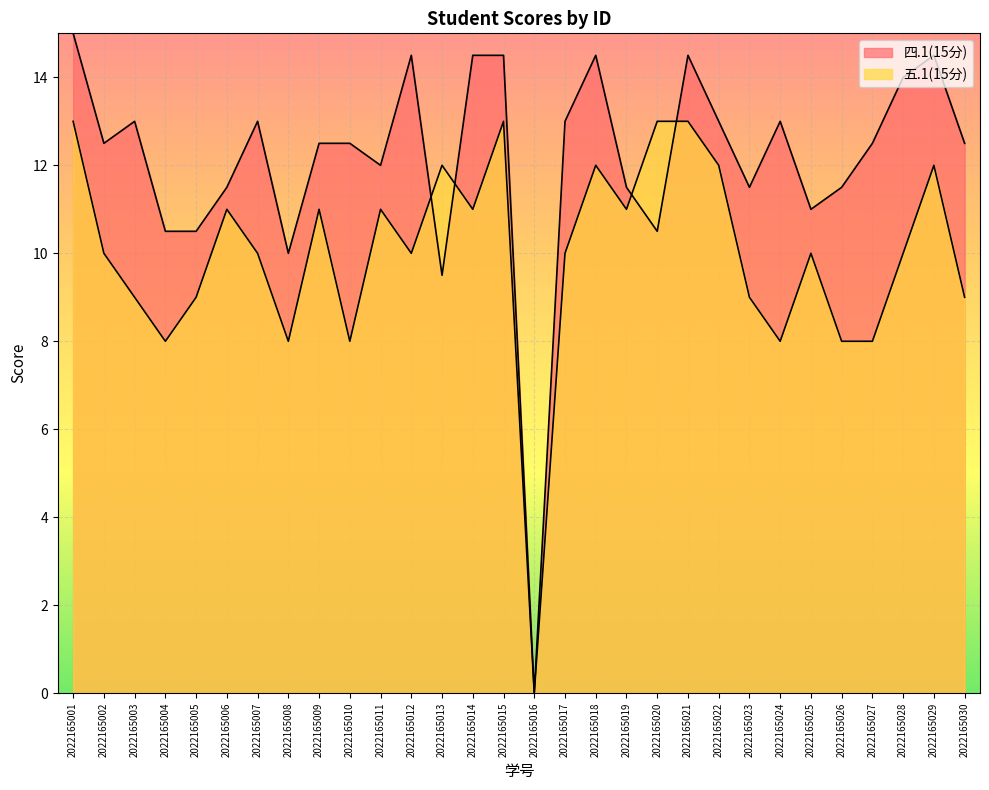

Between 2022165028 and 2022165023, which is larger?

2022165028